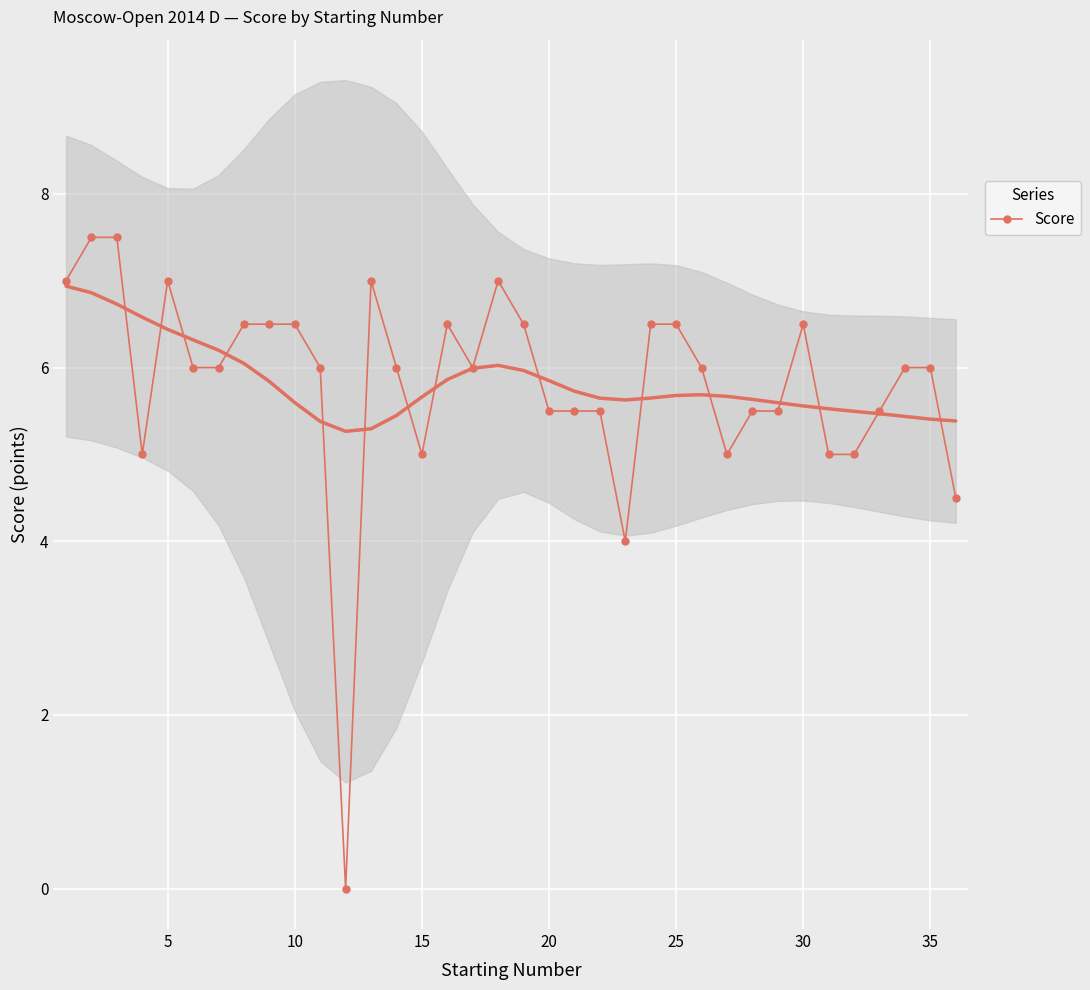

True or false: Score has a value of 5.0 at 15.

True